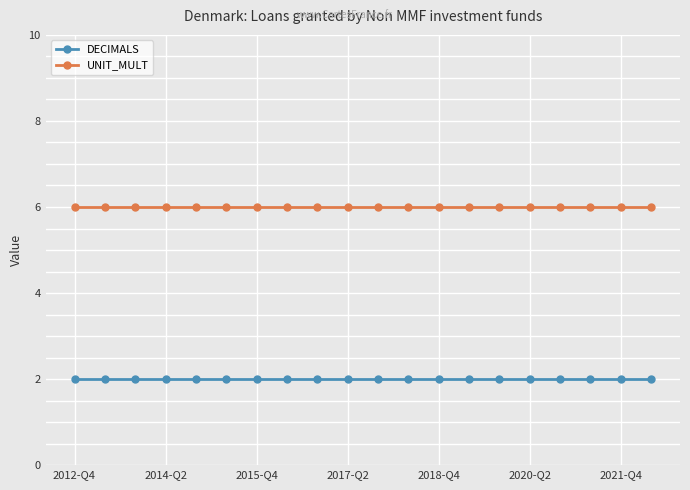

Which series has the largest total across all categories?

UNIT_MULT